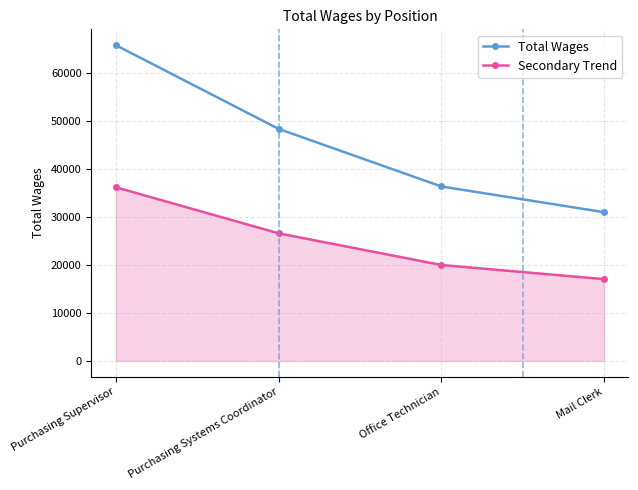

What is the maximum value shown in the chart?

65724.0